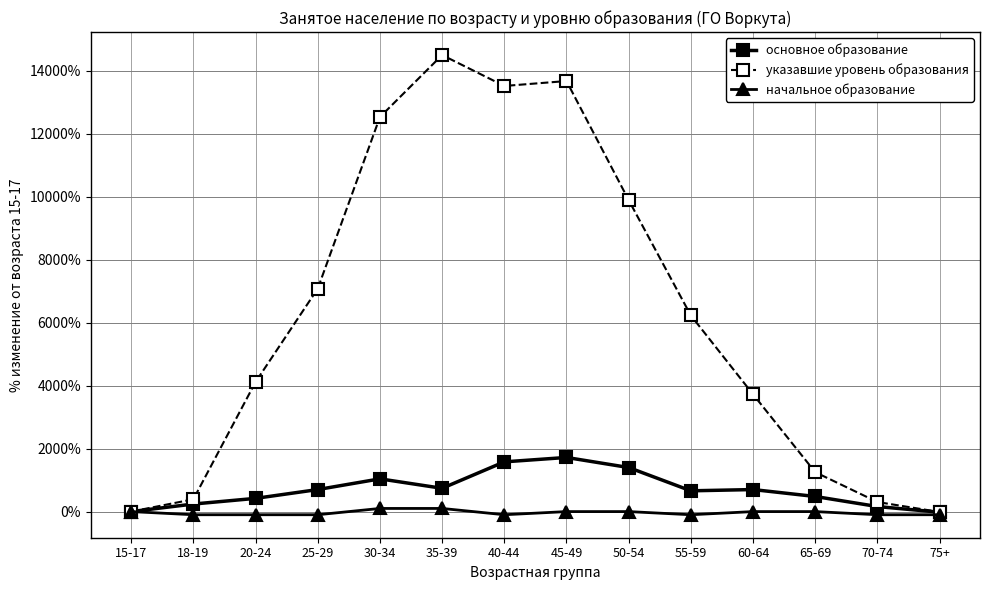

The value of основное образование at 50-54 is 1400.0. True or false?

True